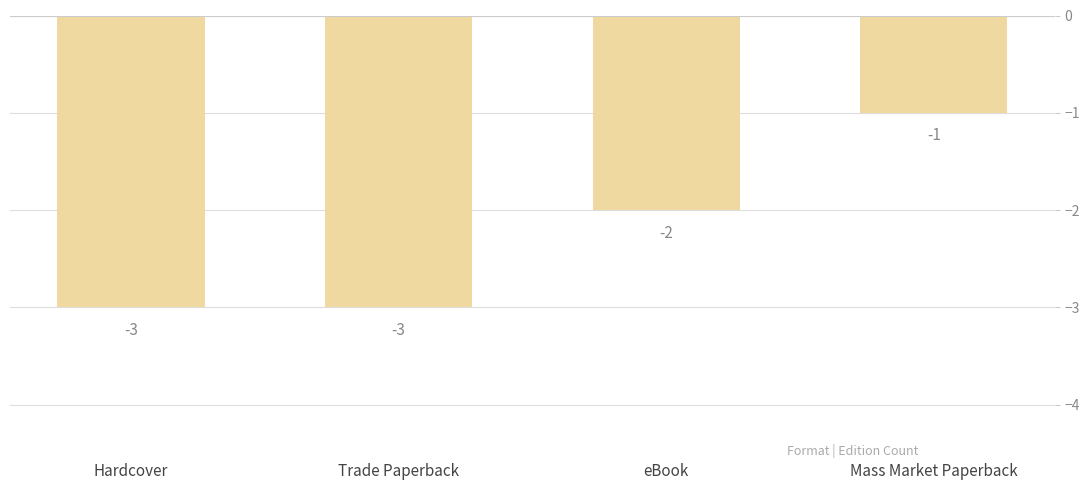

Count the number of data series in this chart.

1